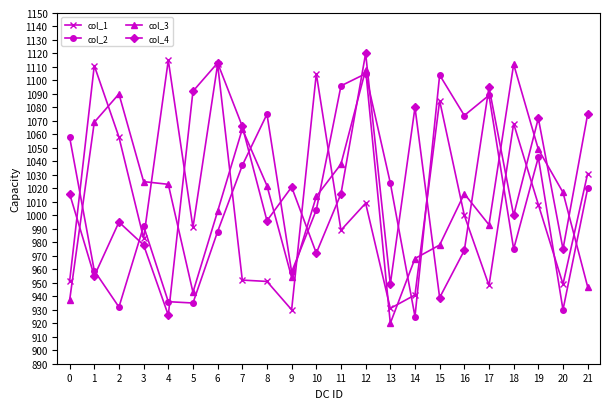

What is the difference between the highest and lowest values at 6?

125